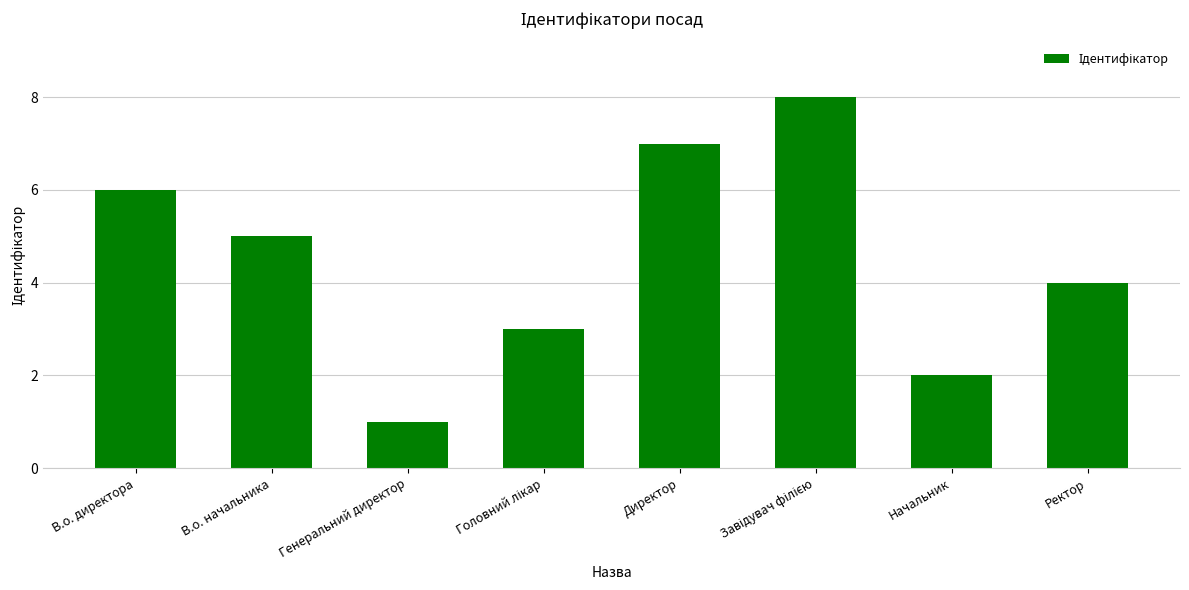

What is the greatest value displayed?

8